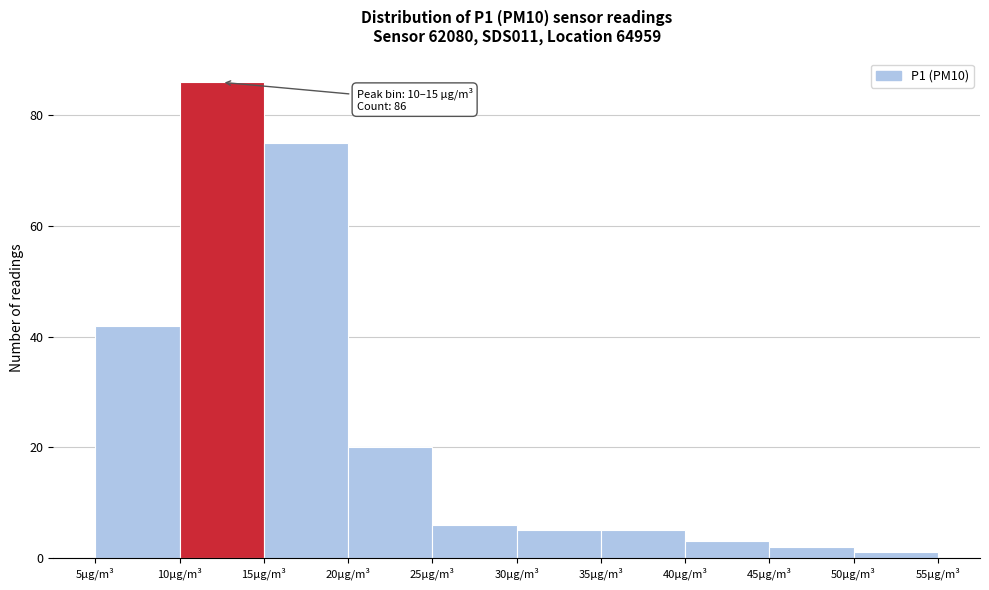

Over which range of the x-axis is the bar tallest?

10 to 15